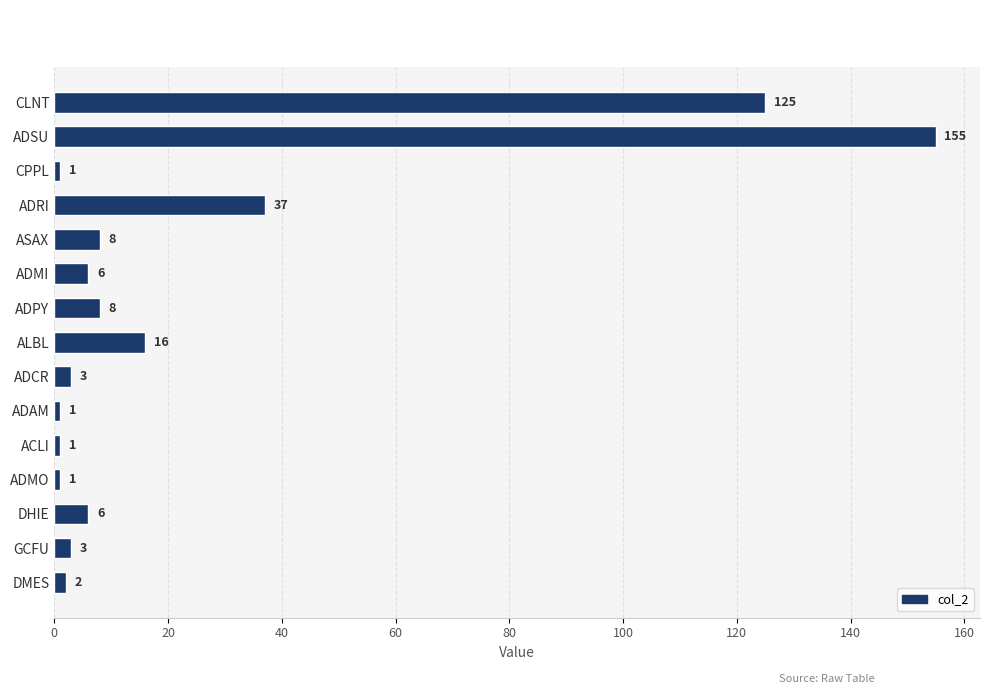

What is the difference between the maximum and minimum values?

154